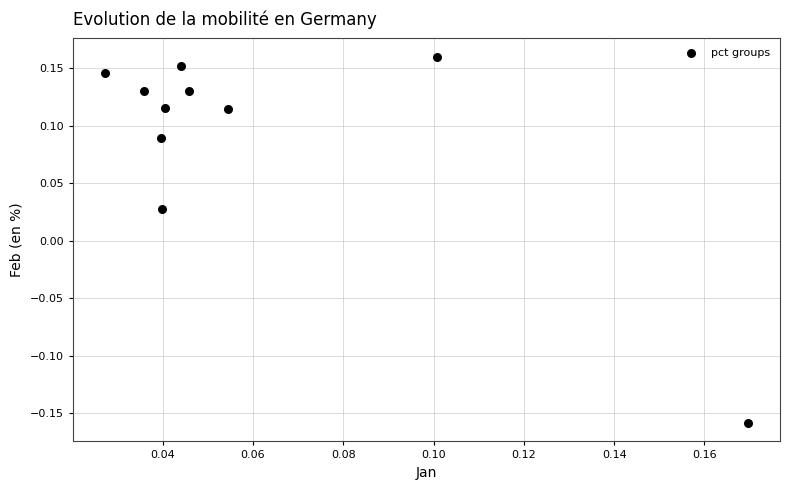

What is the range of Y values (max minus min)?

0.3